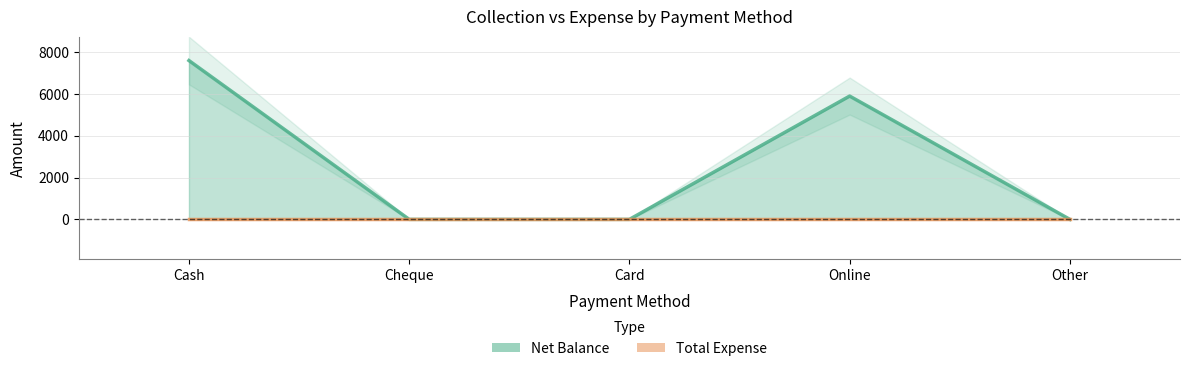

How many values are above zero?

2